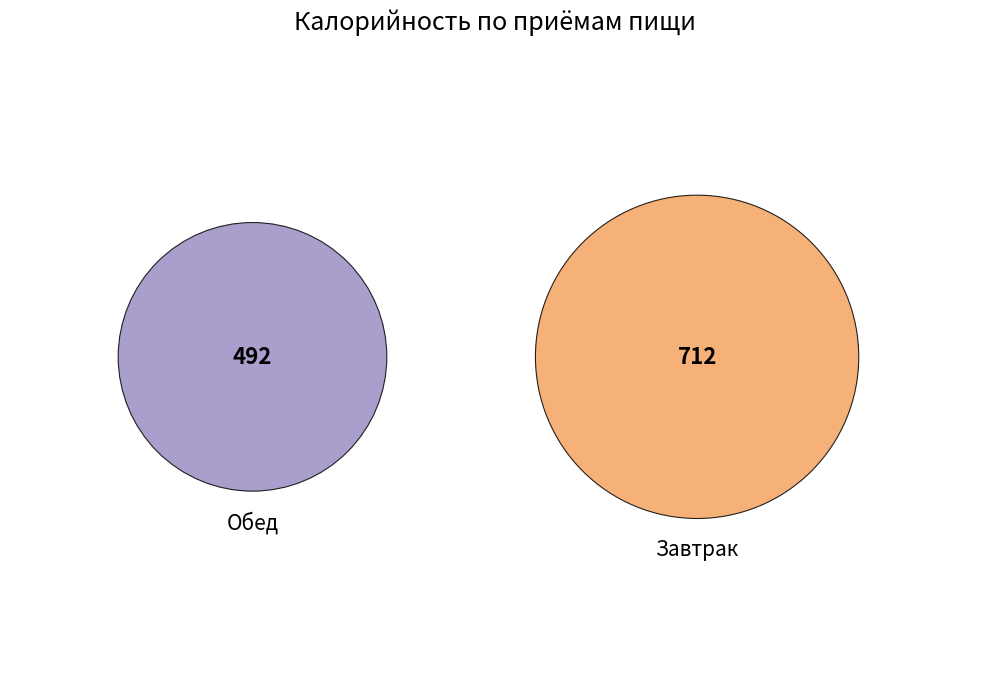

Combined, what portion of the pie is Обед and Завтрак?

100.0%